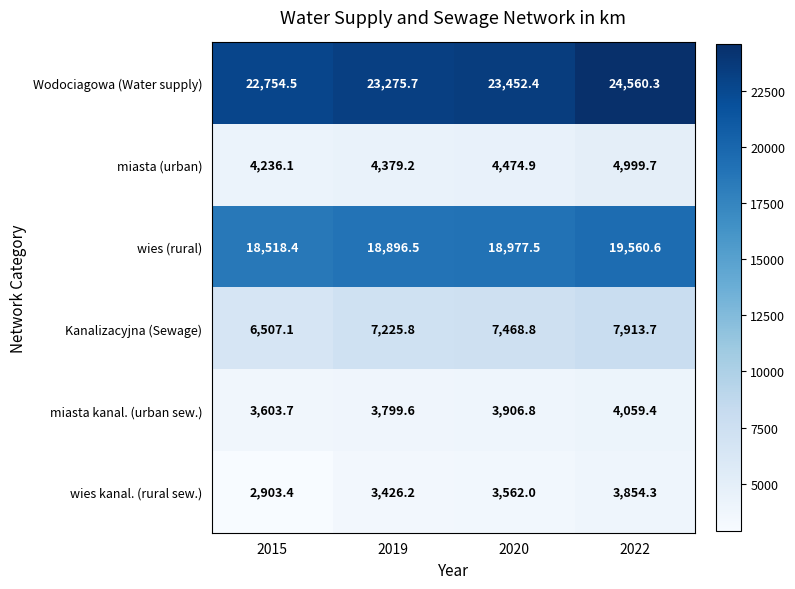

At how many categories does at least one series exceed 14226?

4